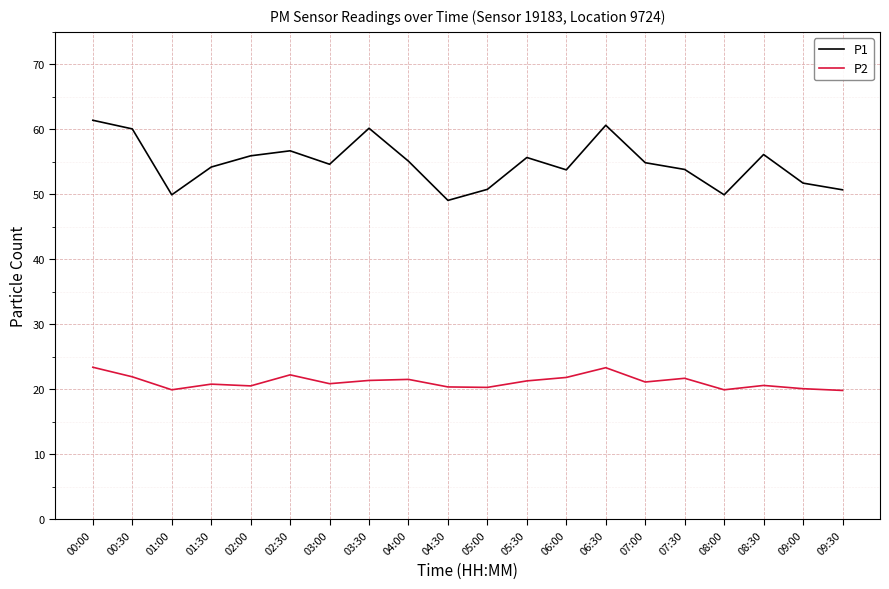

At how many categories does at least one series exceed 47?

20